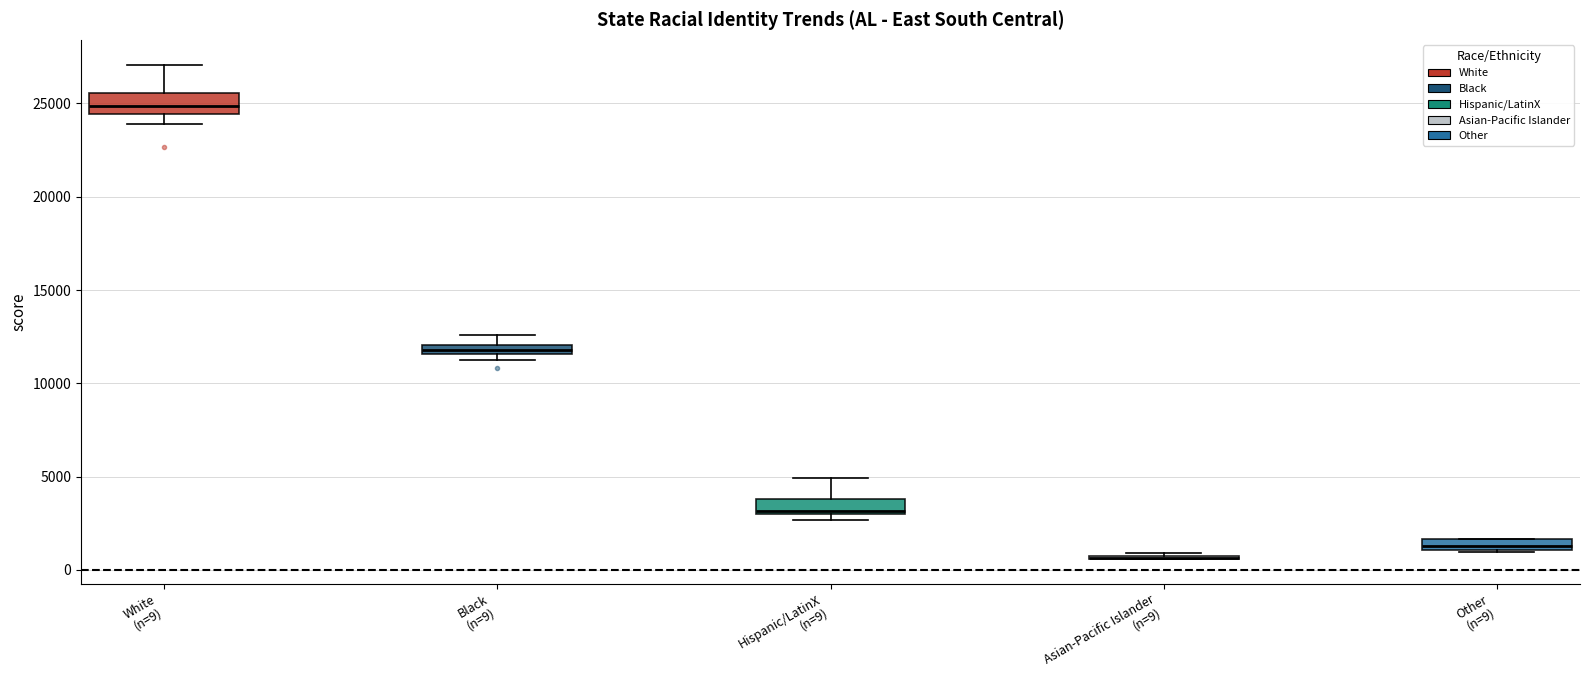

Where does the median line of the box for White (n=9) sit on the y-axis? The values are not printed on the chart, so give them approximately, as read against the axis.

25000